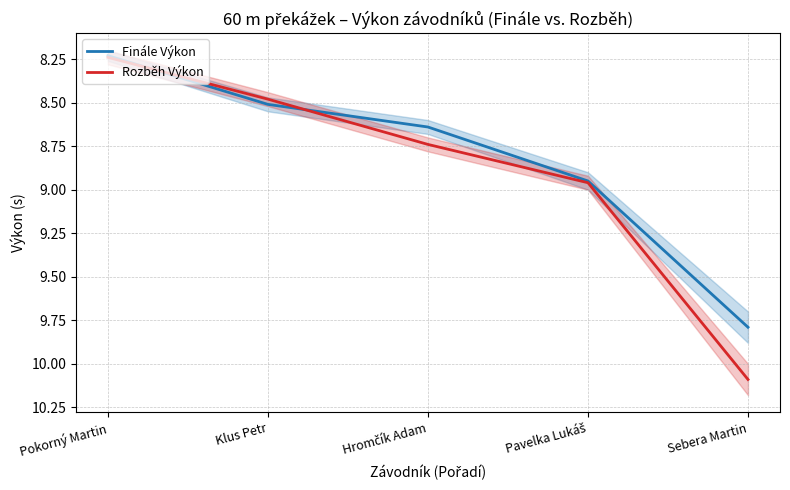

The value of Rozběh Výkon at Sebera Martin is 10.1. True or false?

True